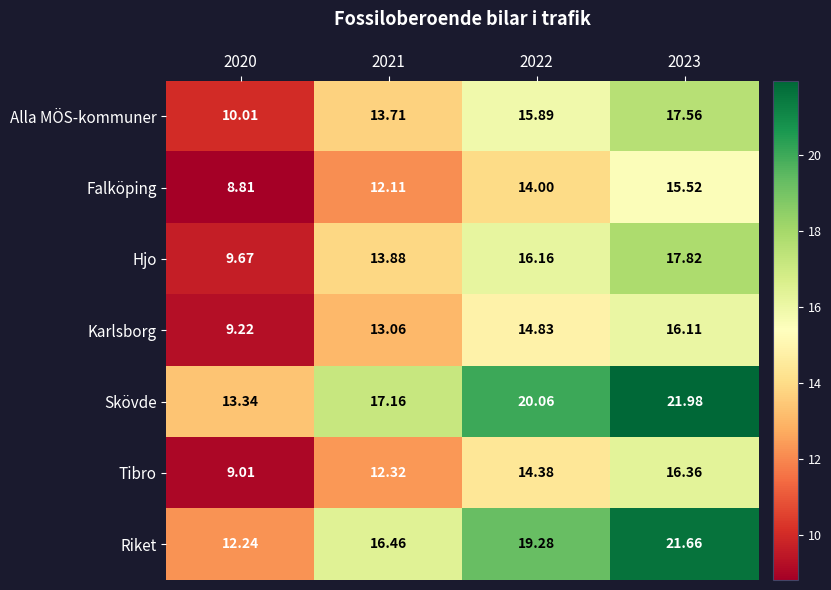

Is the value of Alla MÖS-kommuner at 2022 greater than the value of Riket at 2021?

No